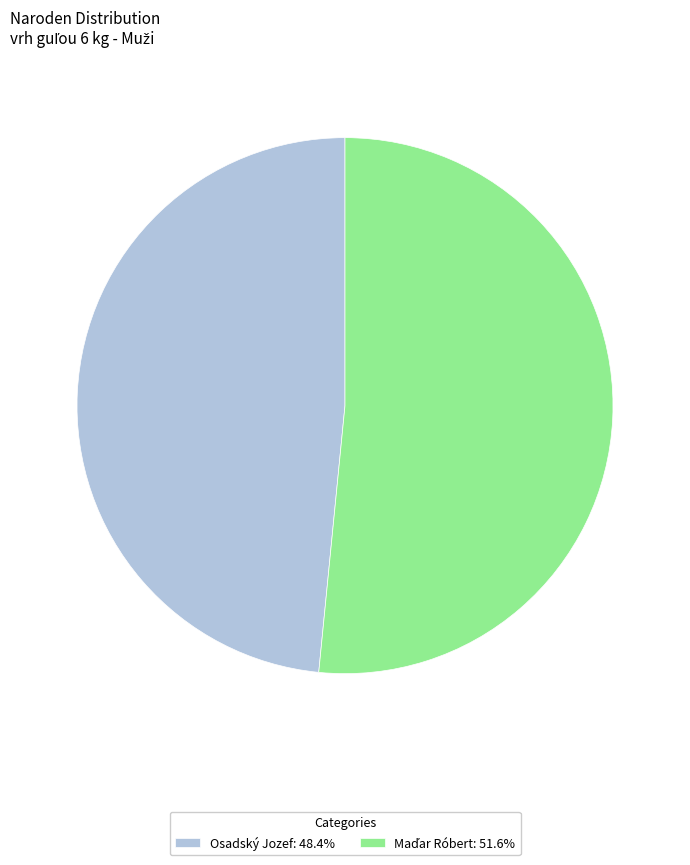

Does Osadský Jozef: 48.4% represent more than half of the total?

No